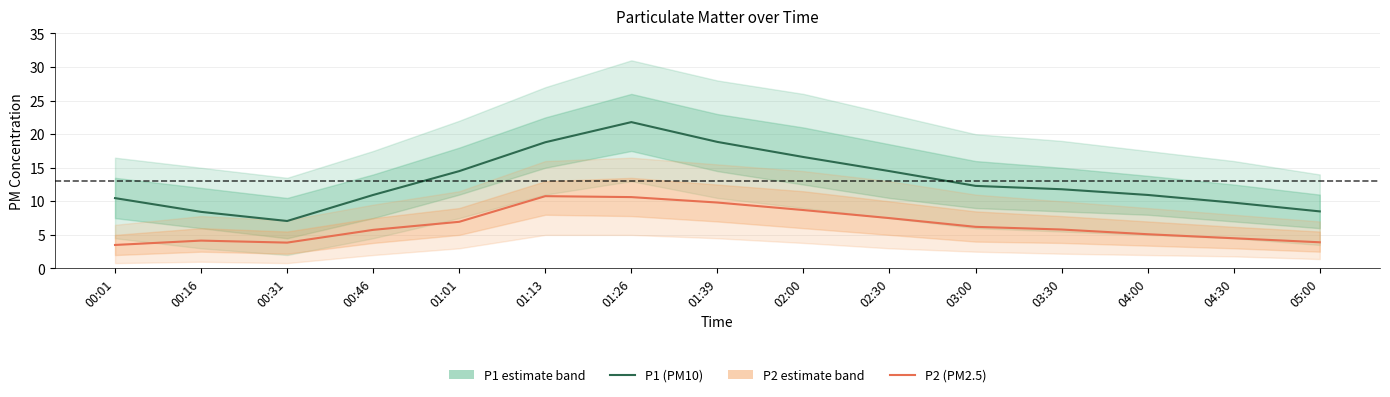

True or false: P2 (PM2.5) has a value of 4.6 at 01:39.

False